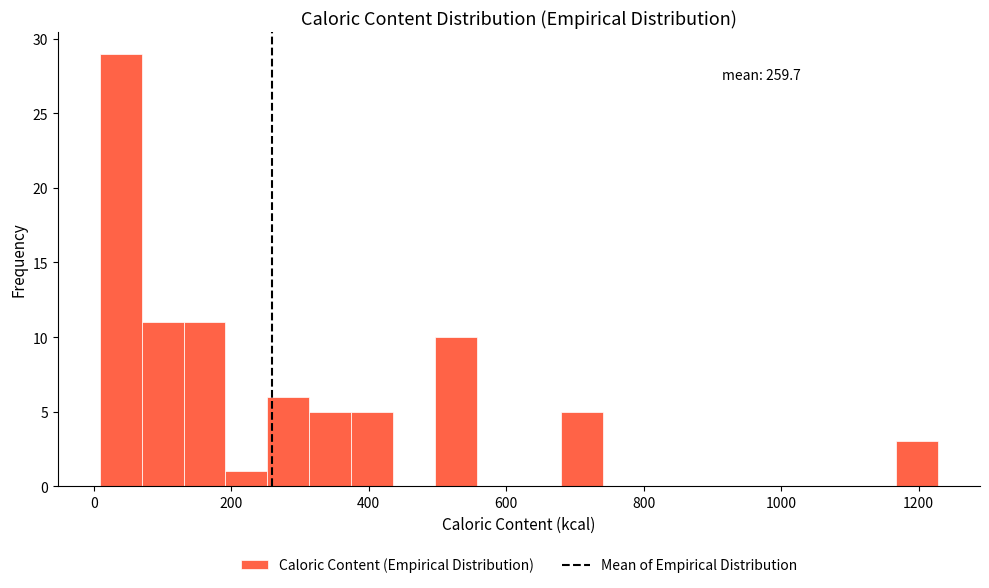

Read against the x-axis, roughly where is the centre of the tallest bar?

40